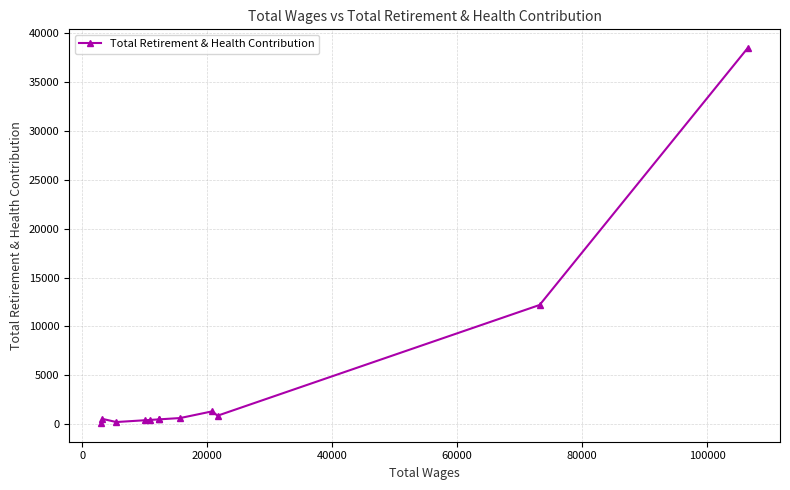

True or false: there are more than 0 points higher than both neighbors.

True